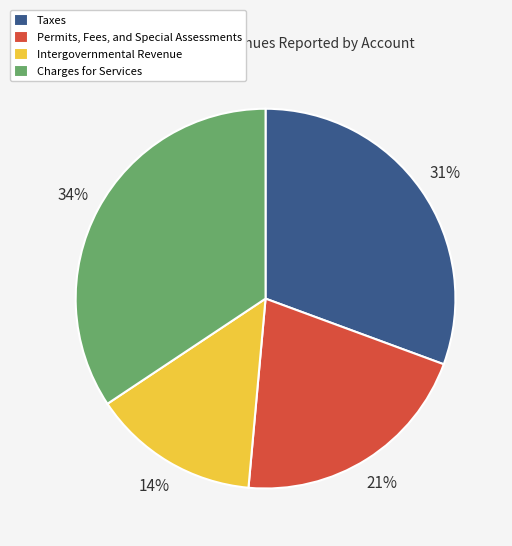

How many slices are in this pie chart?

4